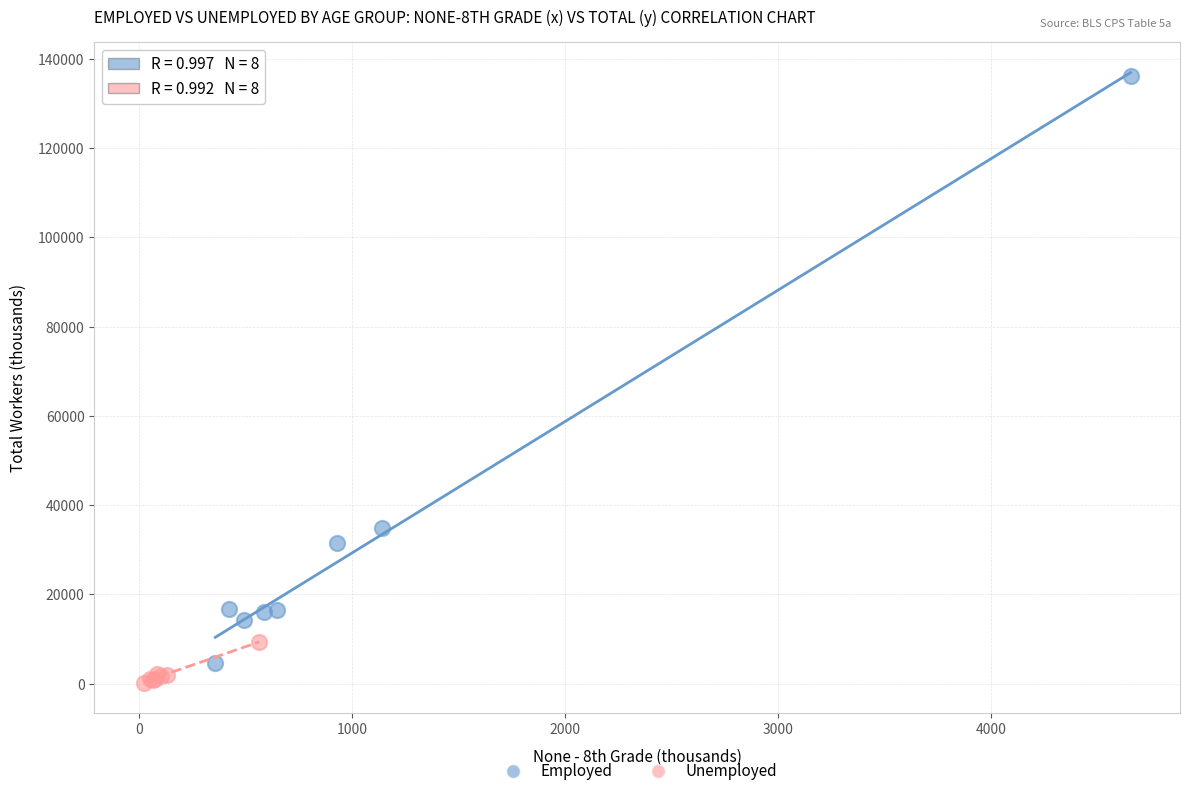

Which series reaches the maximum Y coordinate?

Employed